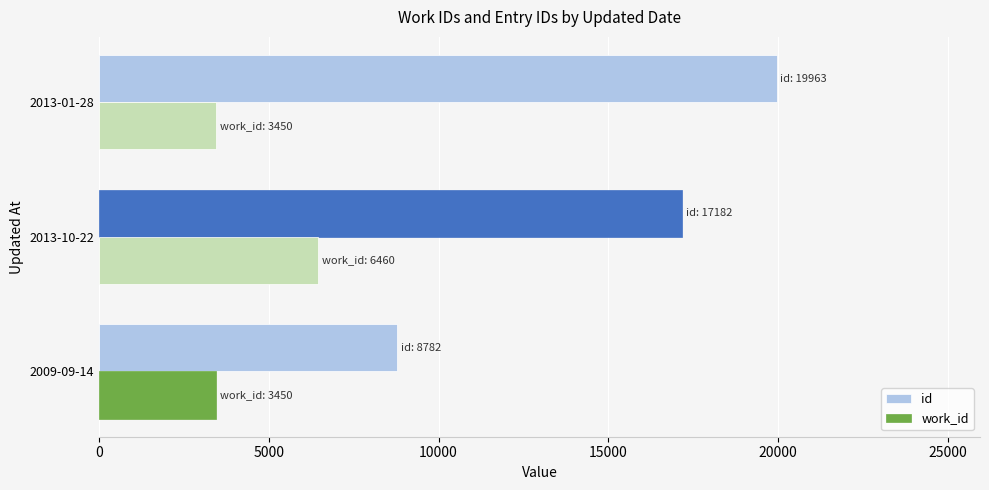

How many values in the id series are below 17182?

1